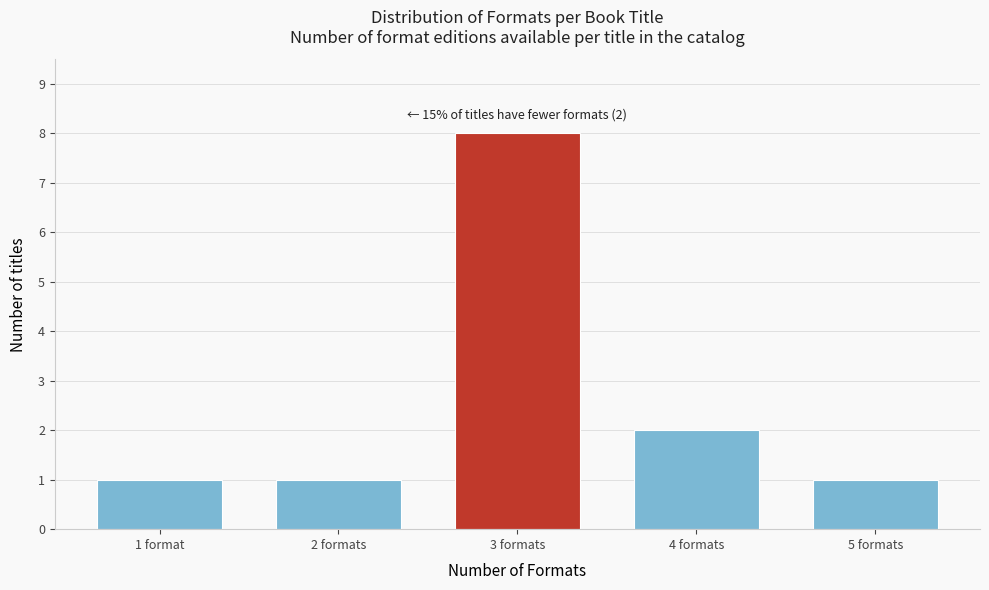

Reading right to left, list all the values displayed in this chart.

1	2	8	1	1